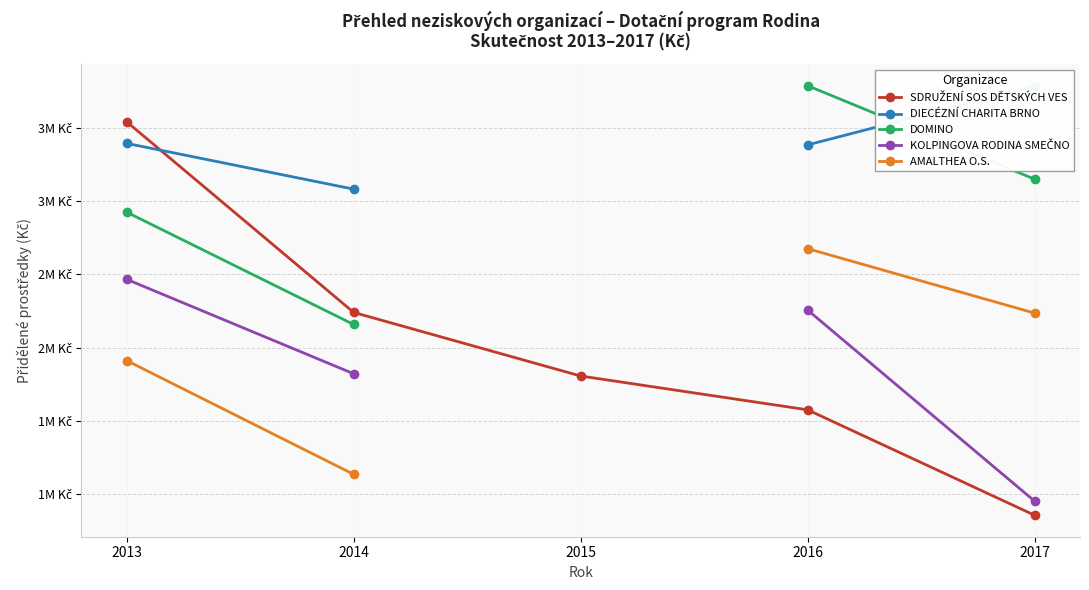

True or false: AMALTHEA O.S. has more than 2 points higher than both neighbors.

False